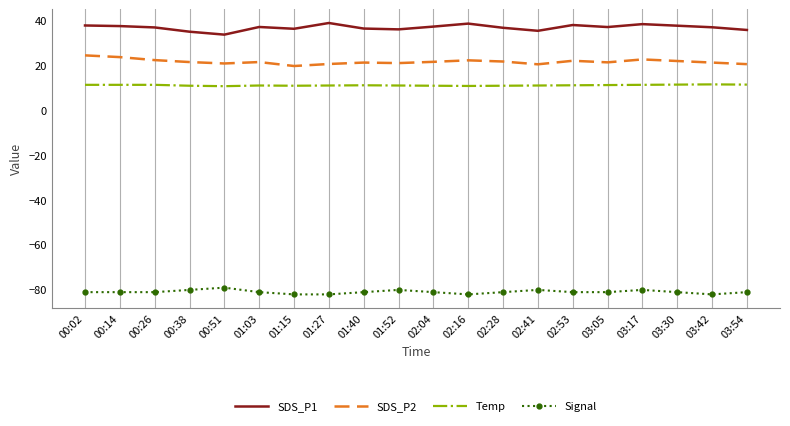

What is the difference between the highest and lowest values at 02:04?

118.1